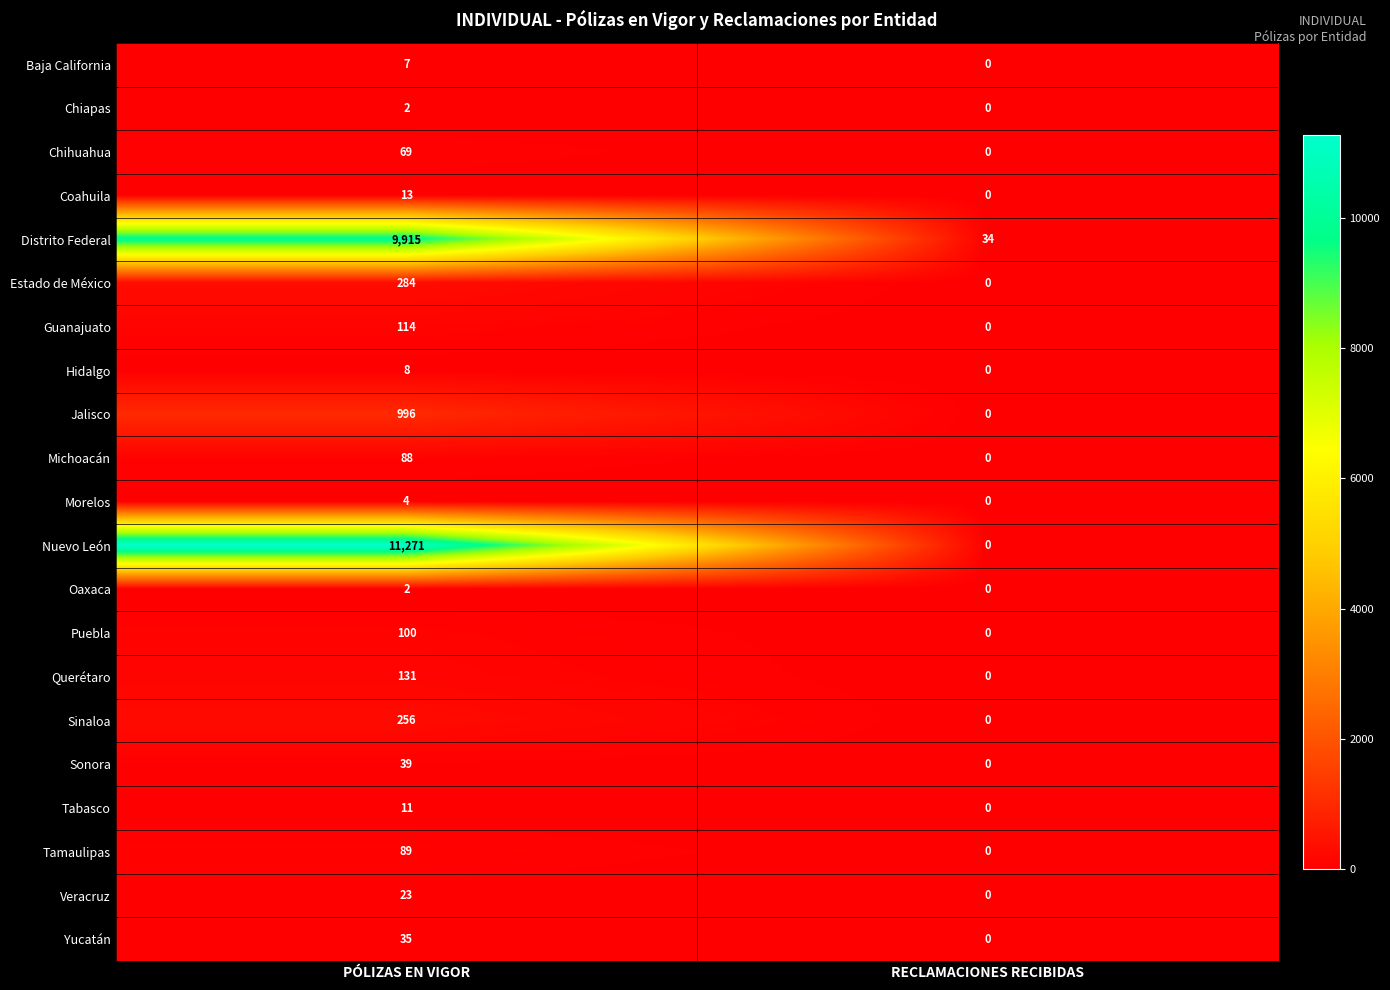

What is the sum of all Veracruz values?

23